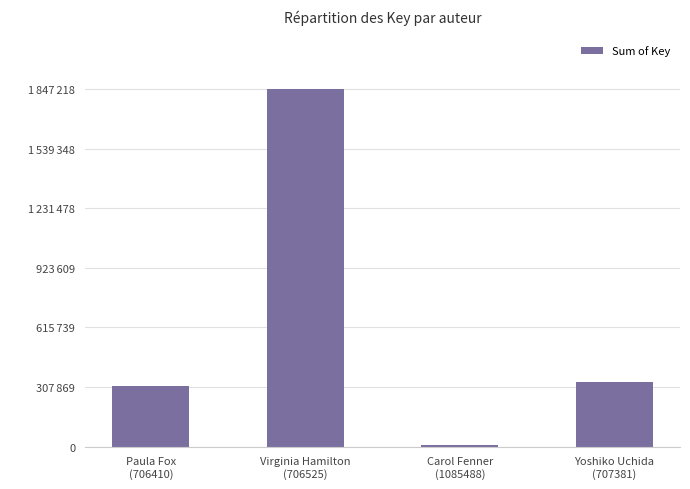

What is the difference between the values at Paula Fox
(706410) and Virginia Hamilton
(706525)?

1532863